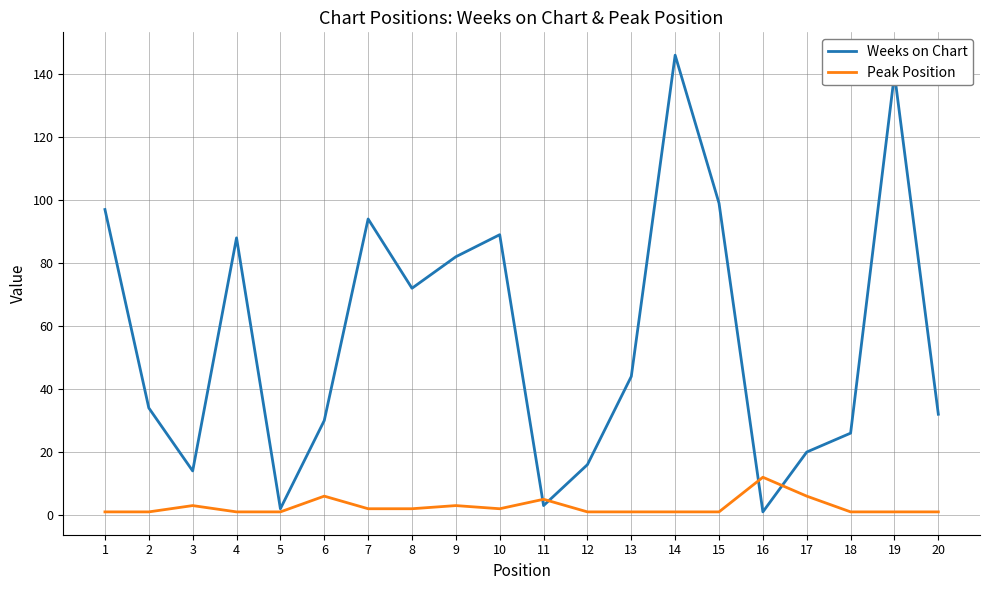

True or false: Weeks on Chart and Peak Position intersect in this chart.

True